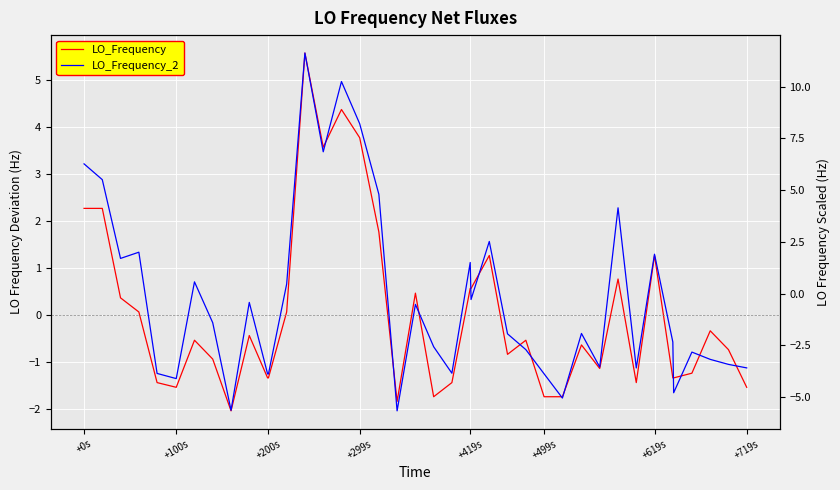

What is the greatest value displayed?

11.6